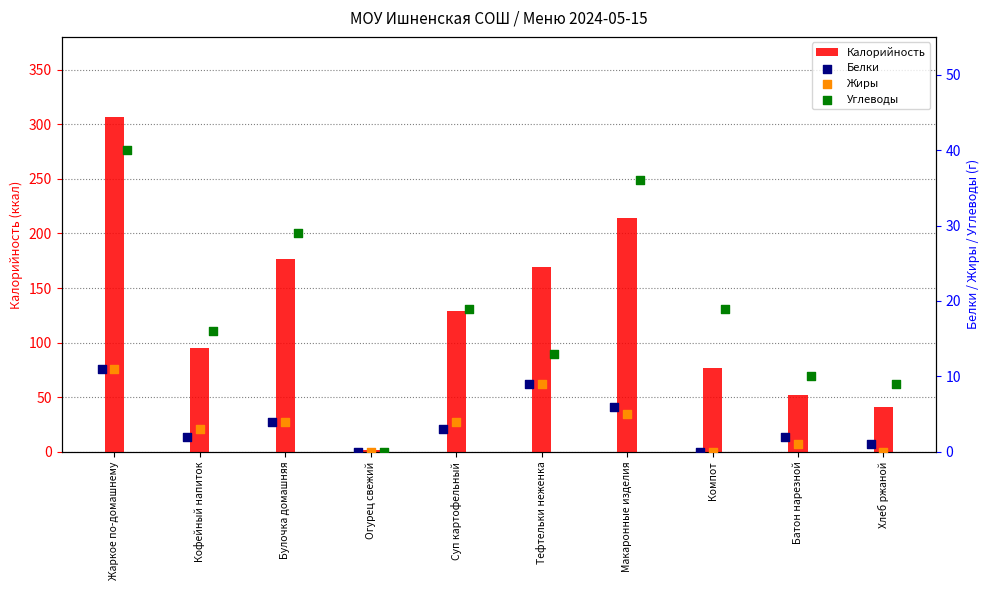

Which series has the largest total across all categories?

Калорийность